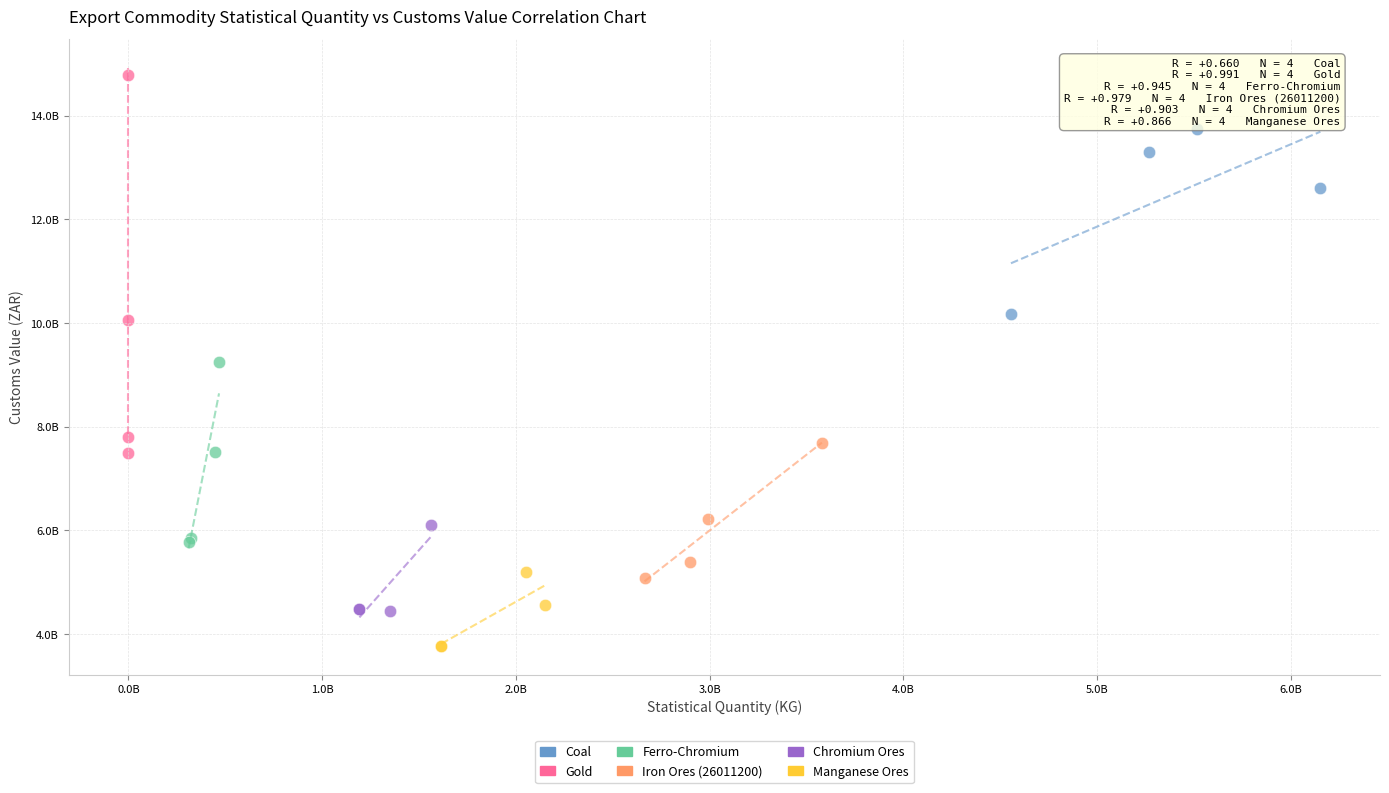

What are all the series names shown in the legend?

Coal, Gold, Ferro-Chromium, Iron Ores (26011200), Chromium Ores, Manganese Ores